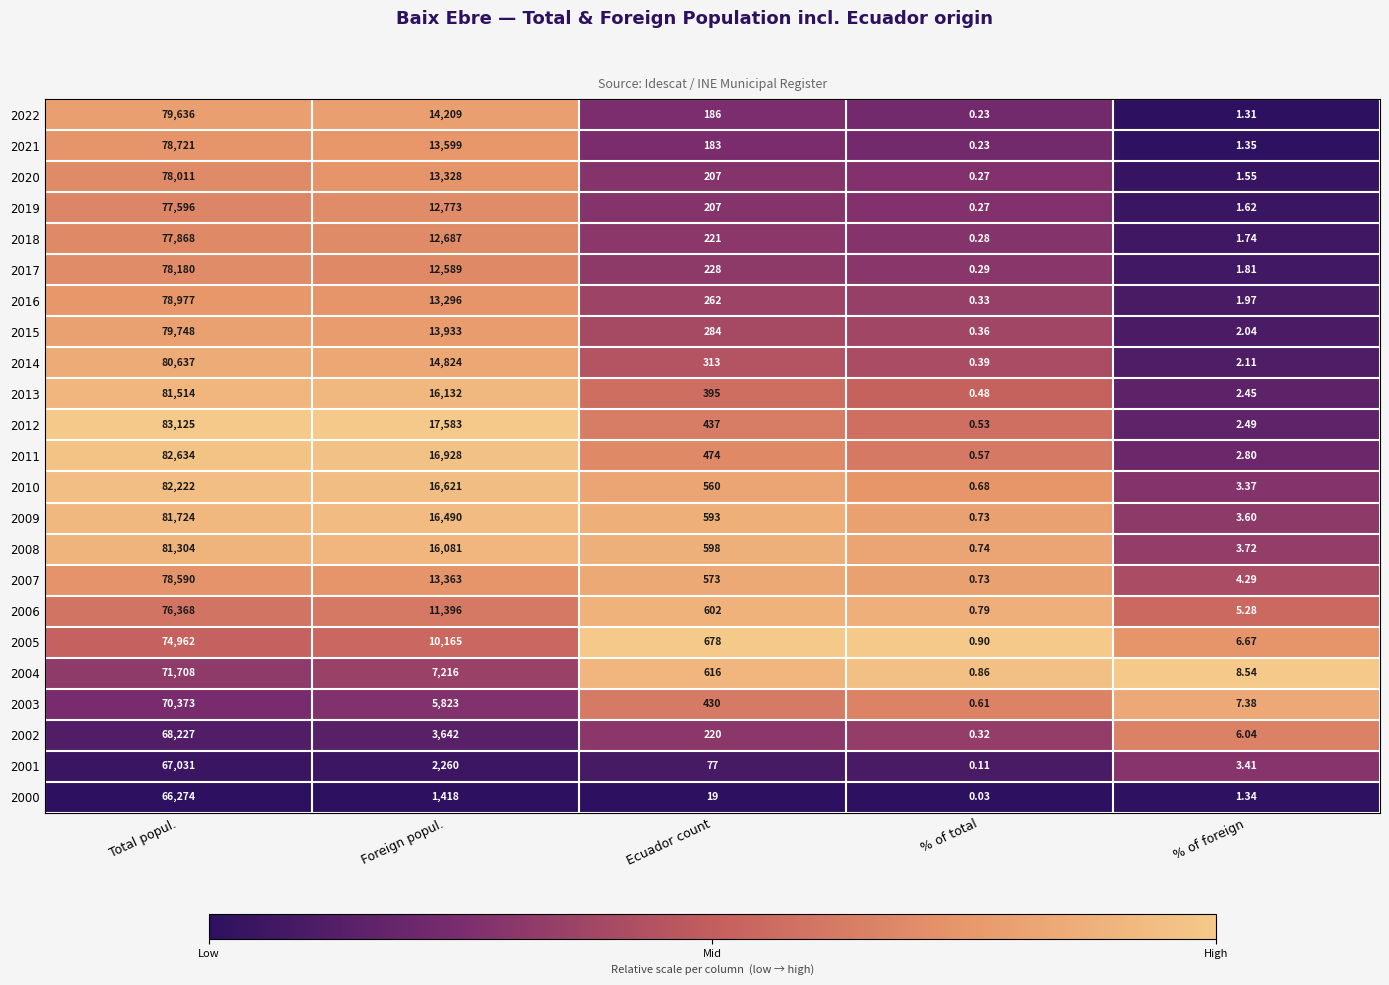

Which series has the largest range (max minus min)?

2012